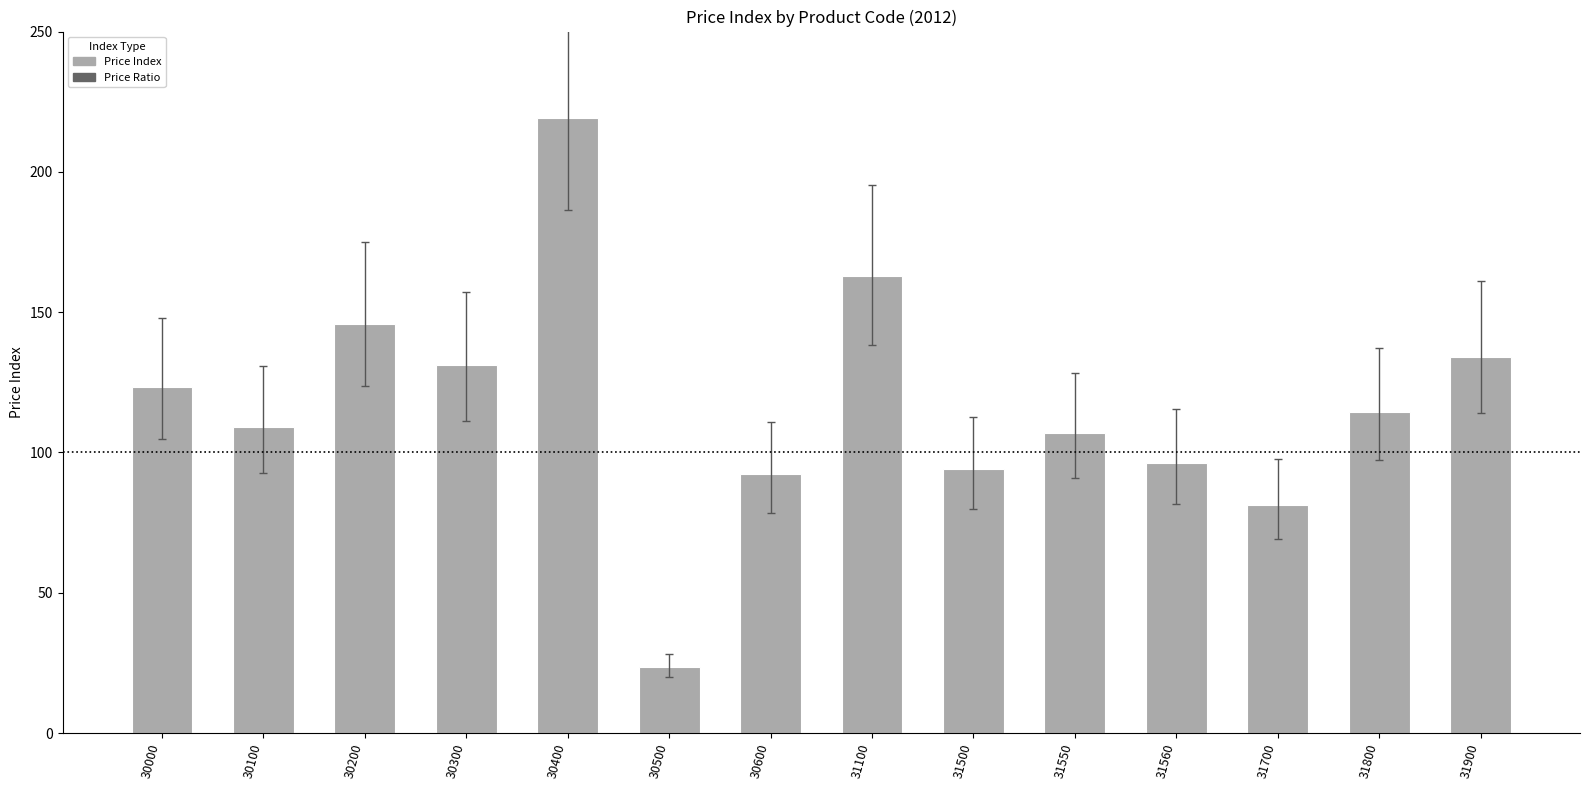

What is the maximum value shown in the chart?

219.1